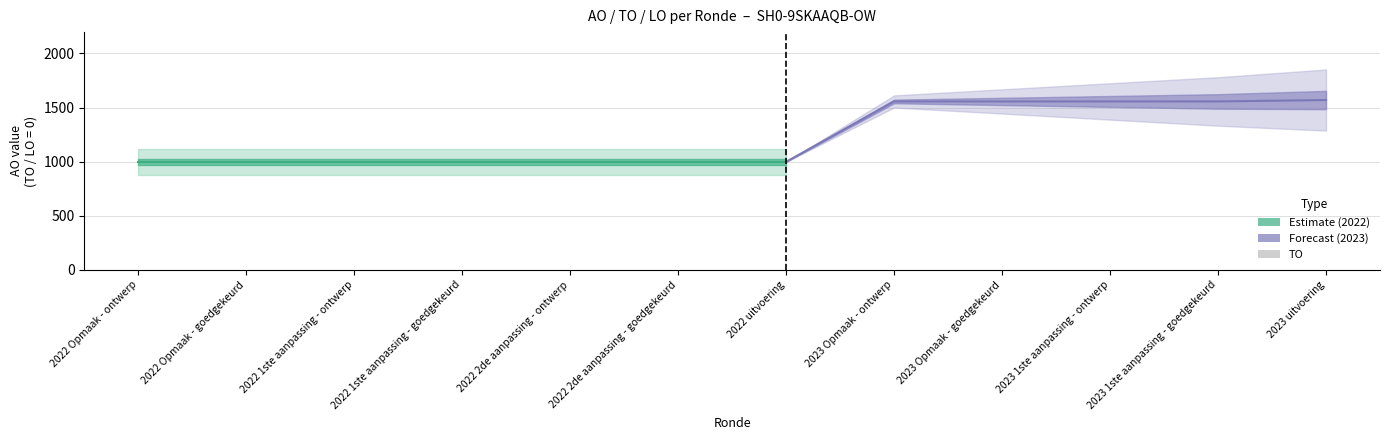

At how many categories does at least one series exceed 1083?

5